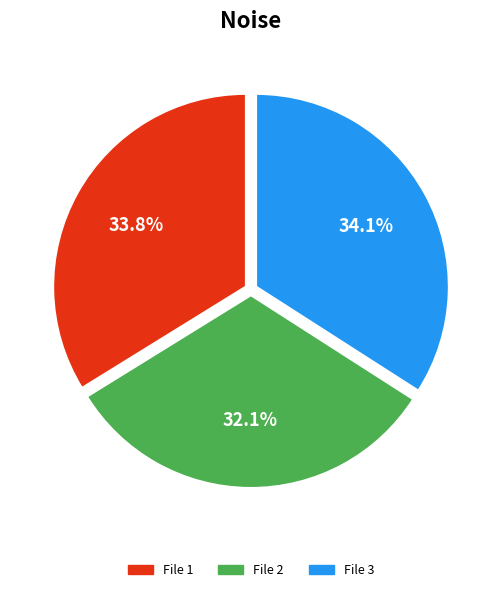

Between File 2 and File 3, which is larger?

File 3